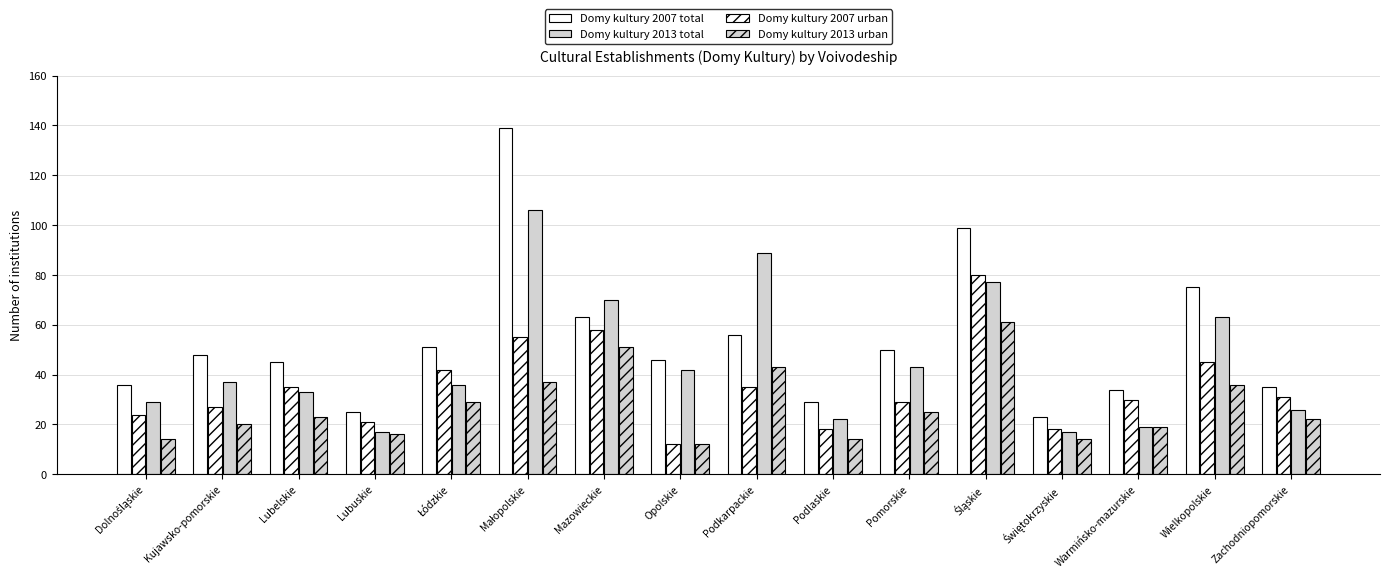

Between Zachodniopomorskie and Kujawsko-pomorskie, which is larger?

Kujawsko-pomorskie